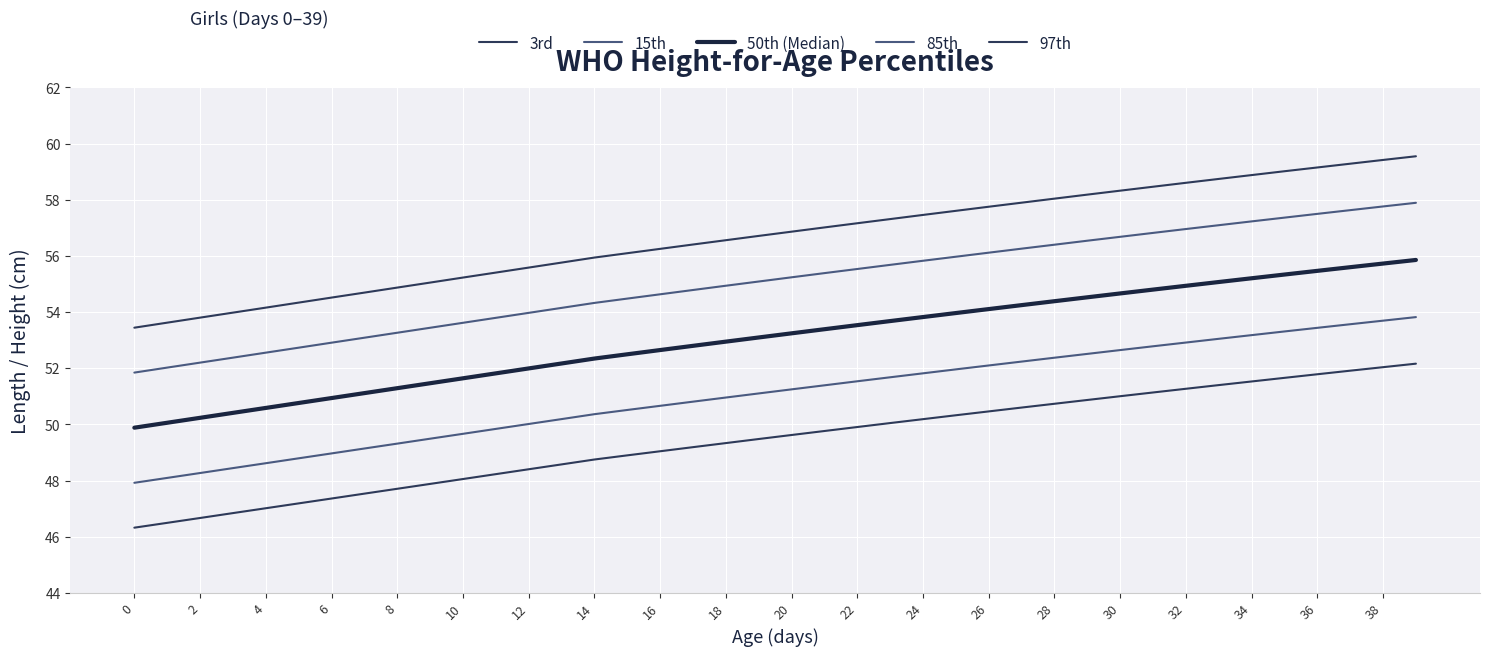

What is the average value of the 3rd series?

49.4